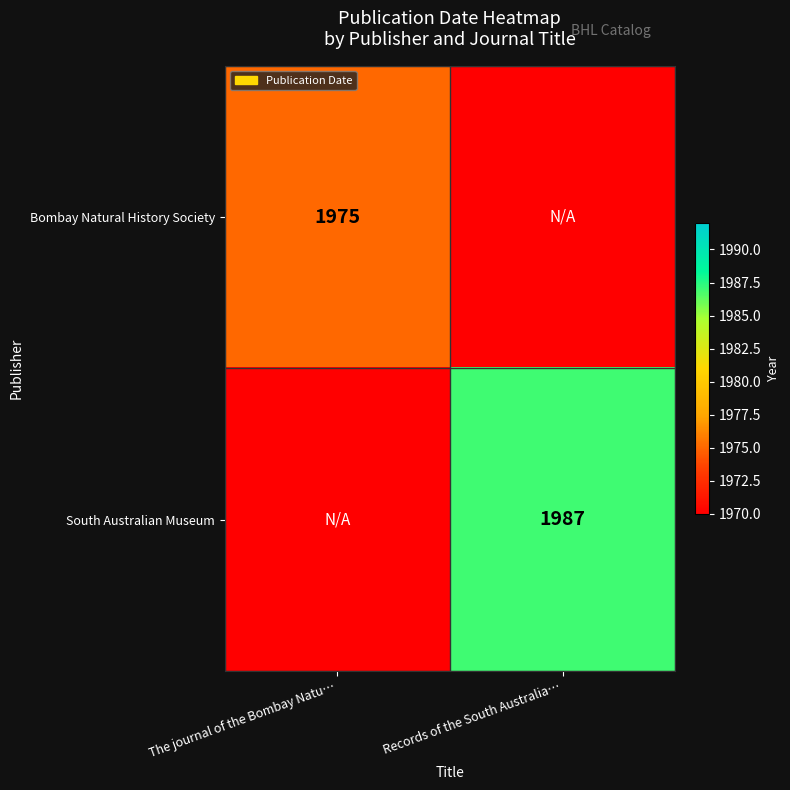

Between The journal of the Bombay Natu… and Records of the South Australia…, which is larger?

The journal of the Bombay Natu…